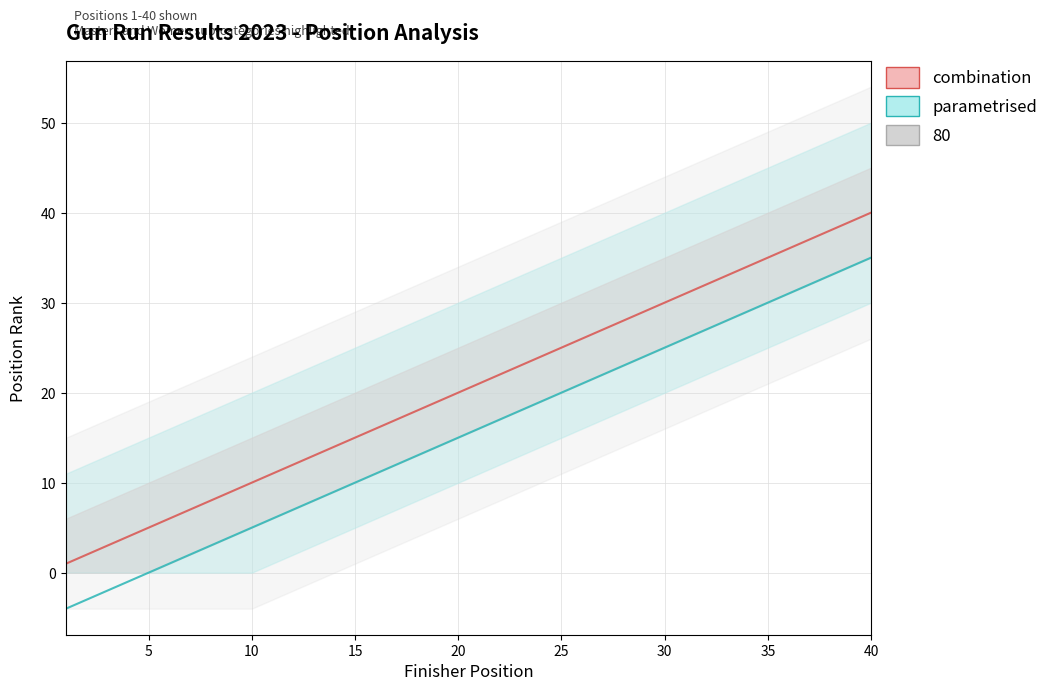

List the series in order of their overall mean, highest first.

combination line, parametrised line